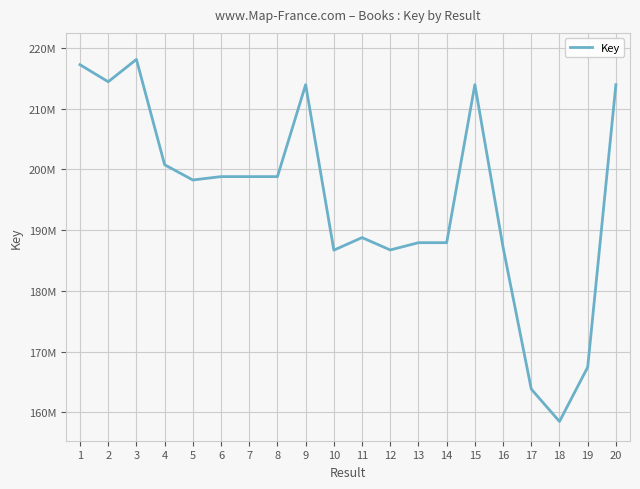

List the labels in order of value, smallest first.

18, 17, 19, 10, 12, 16, 14, 13, 11, 5, 6, 8, 7, 4, 20, 15, 9, 2, 1, 3